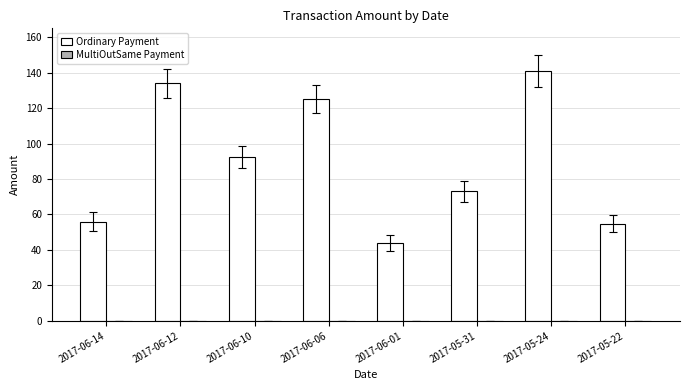

How many categories are shown in the chart?

8